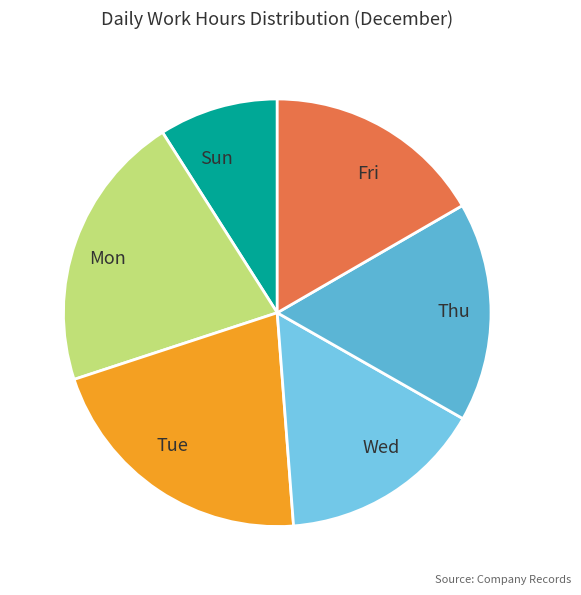

Is Sun the majority of the pie?

No